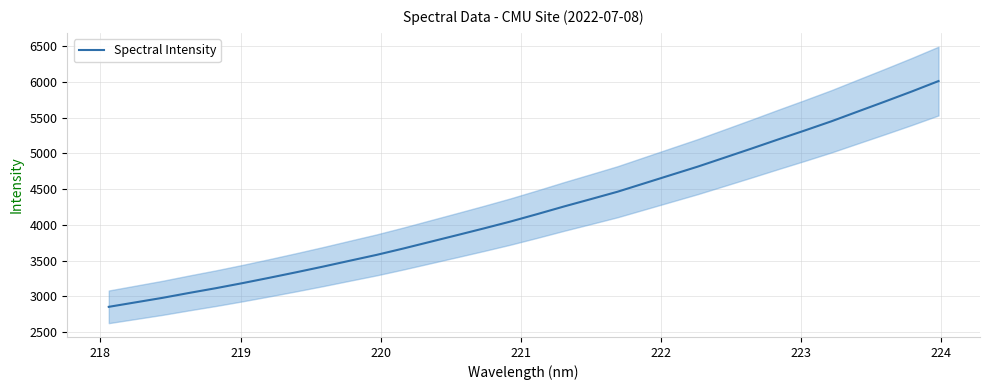

Is this an area chart (filled region under the line)?

No